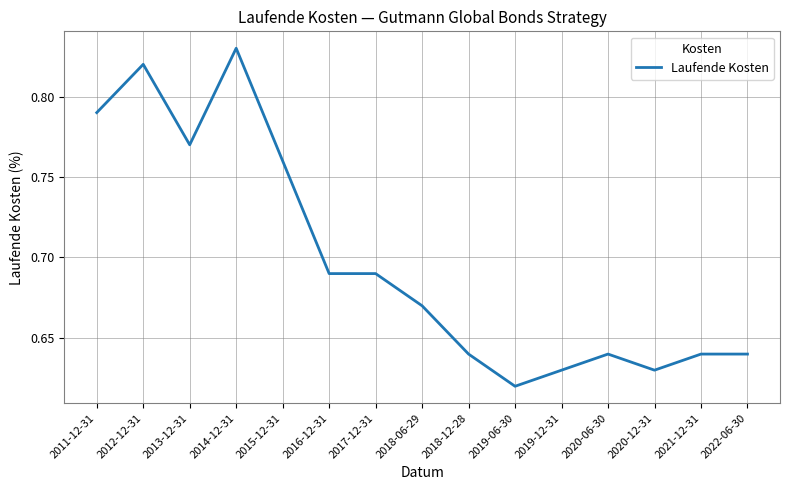

The chart shows a value of 1.2 at 2017-12-31. True or false?

False